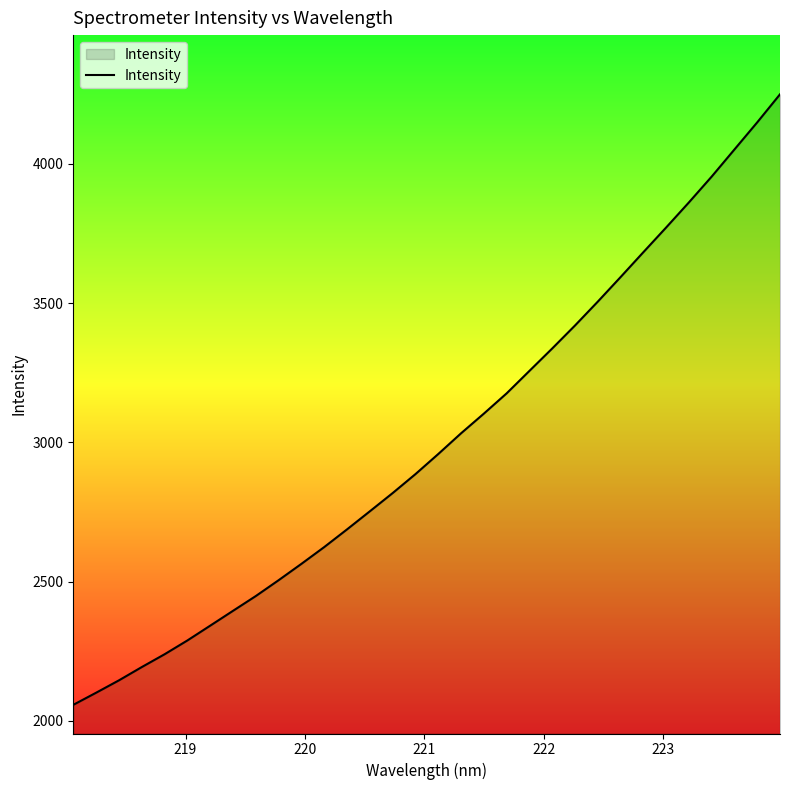

What is the minimum value shown in the chart?

2057.9